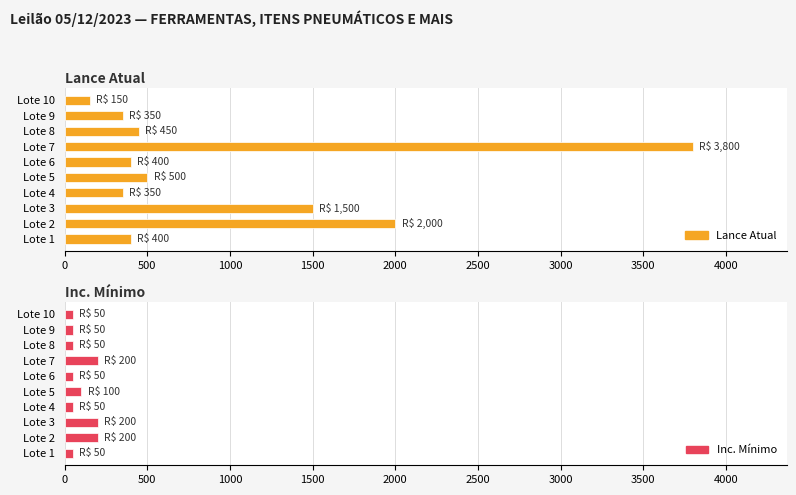

Rank the series by their maximum value, from highest to lowest.

Lance Atual, Inc. Mínimo